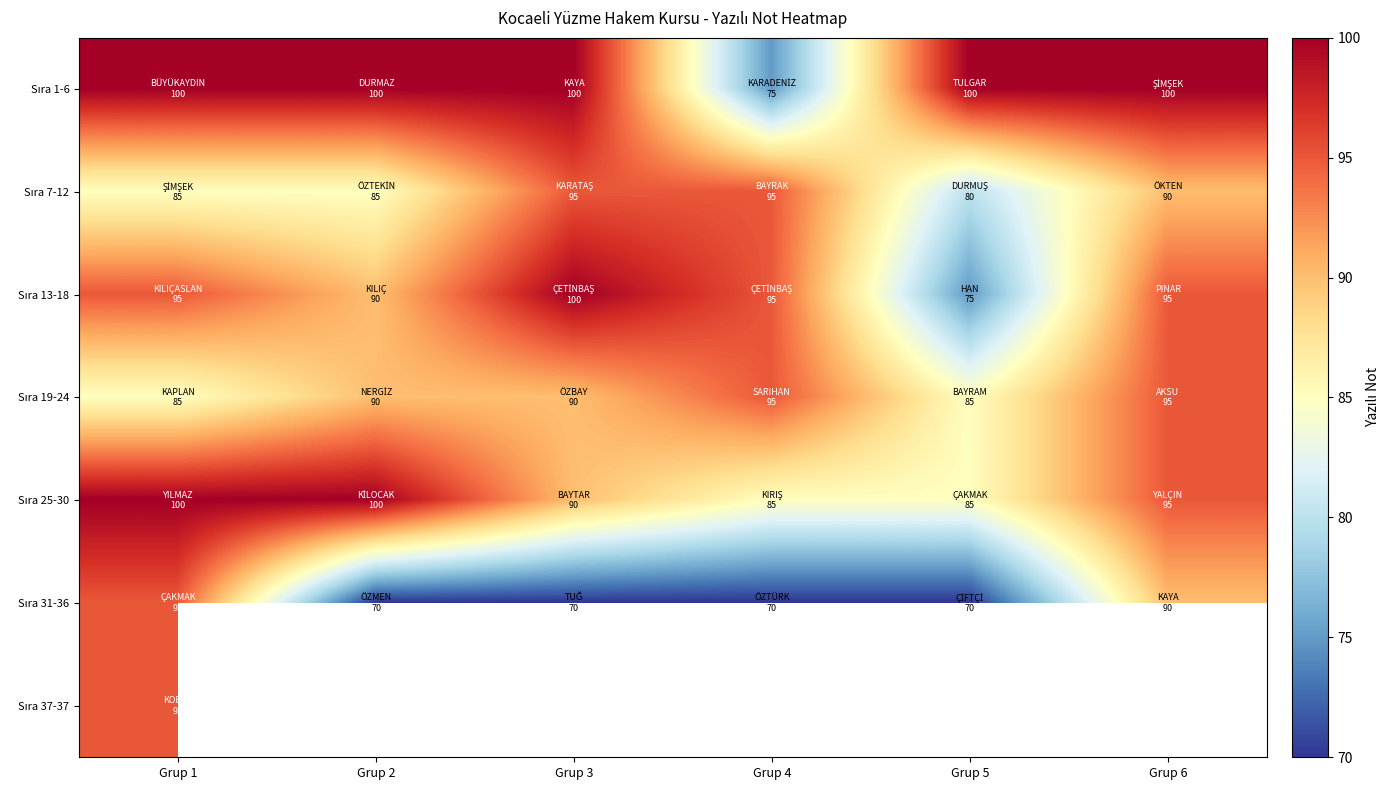

The Sıra 37-37 series shows 95.0 at Grup 1. True or false?

True